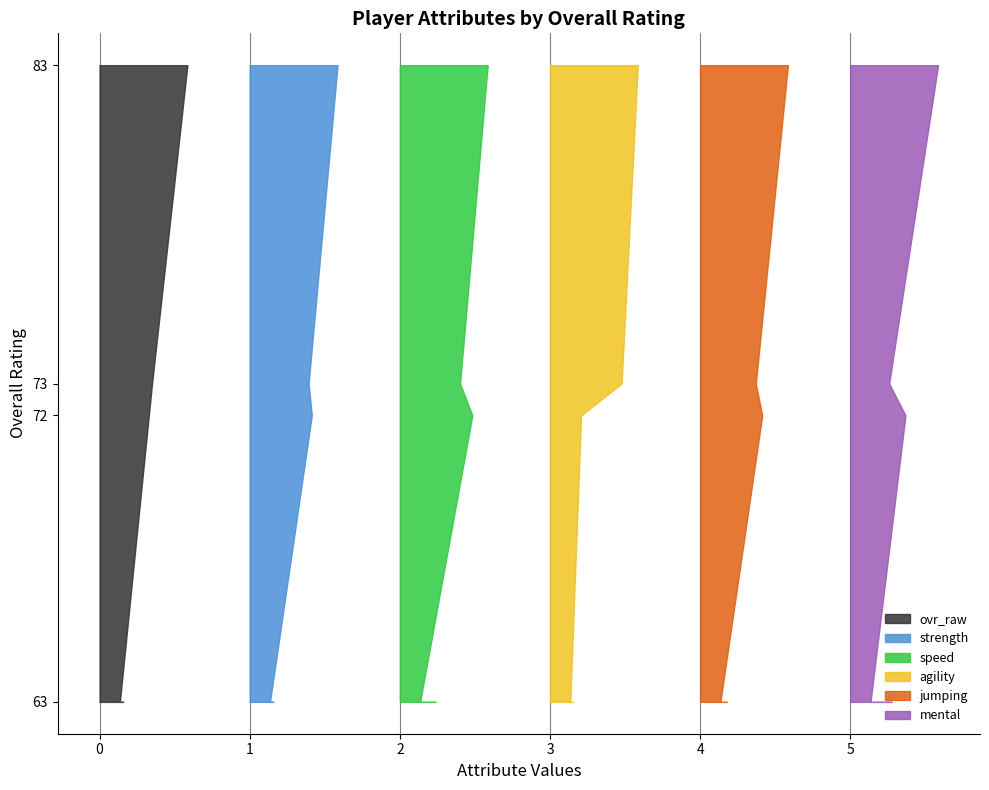

Reading left to right, transcribe all the data shown in this chart.

ovr_raw: 83=84	73=73	72=72	63=64	63=63
strength: 83=87	73=78	72=79	63=67	63=66
speed: 83=85	73=76	72=80	63=68	63=63
agility: 83=97	73=91	72=76	63=73	63=72
jumping: 83=93	73=83	72=85	63=74	63=72
mental: 83=86	73=65	72=72	63=66	63=57